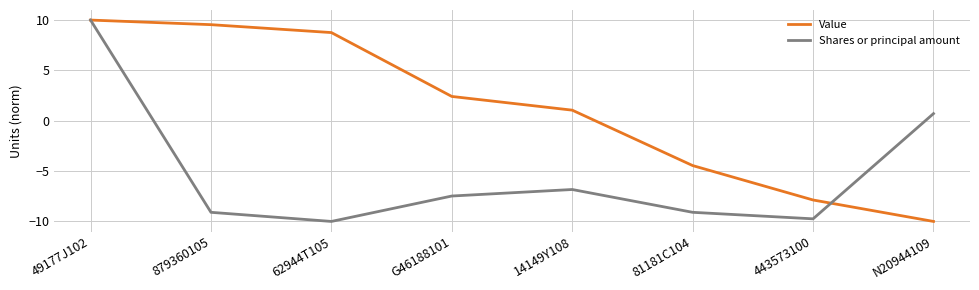

True or false: Value has more than 1 interior local peaks.

False